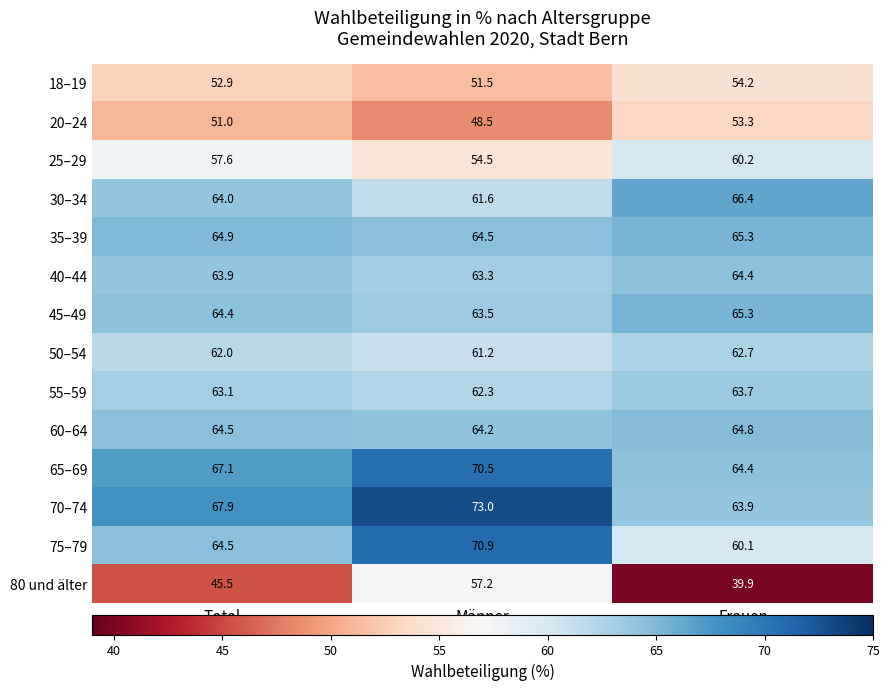

Count the number of categories in the chart.

3